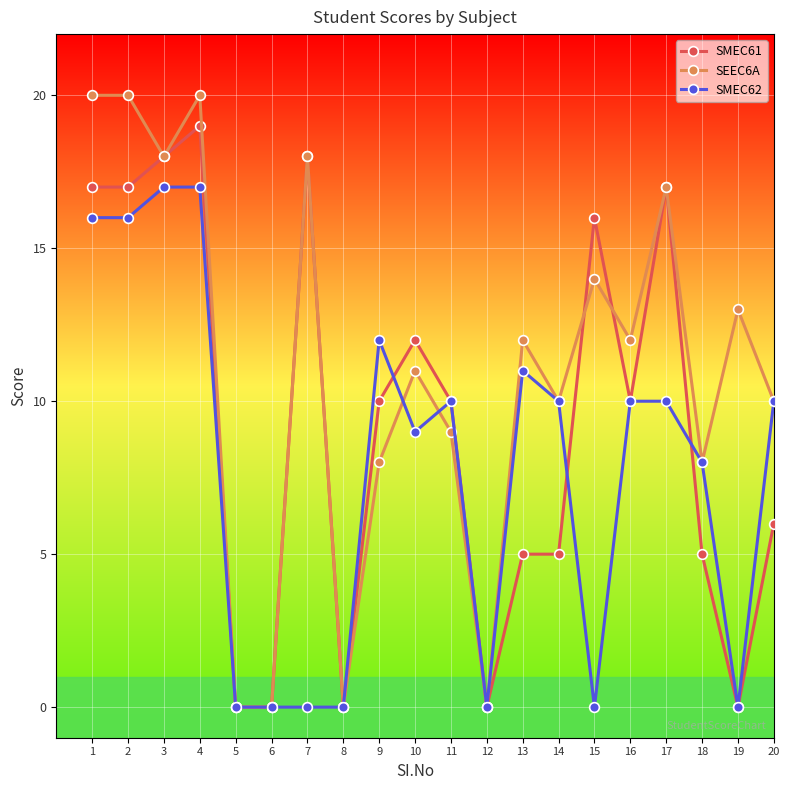

True or false: SMEC61 has more than 2 interior local peaks.

True